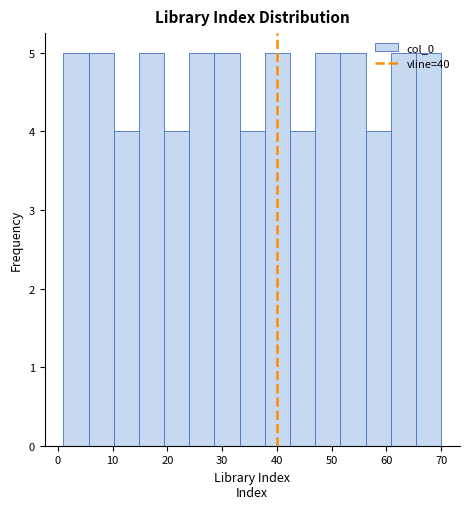

Reading left to right, list every bar in this chart as the range it spans on the x-axis followed by its height. Neither the bar edges nor the heights are printed on the chart, so give them approximately, as read against the axes.

1.0 to 5.6: 5
5.6 to 10.2: 5
10.2 to 14.8: 4
14.8 to 19.4: 5
19.4 to 24.0: 4
24.0 to 28.6: 5
28.6 to 33.2: 5
33.2 to 37.8: 4
37.8 to 42.4: 5
42.4 to 47.0: 4
47.0 to 51.6: 5
51.6 to 56.2: 5
56.2 to 60.8: 4
60.8 to 65.4: 5
65.4 to 70.0: 5